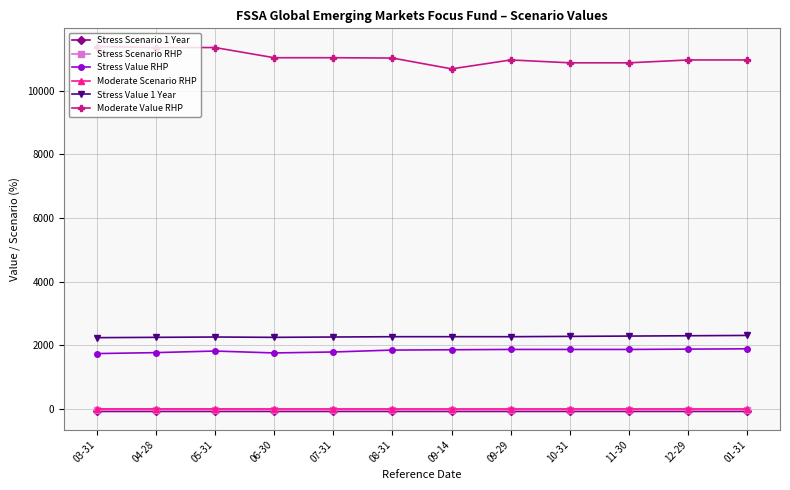

Which series has the largest range (max minus min)?

Moderate Value RHP